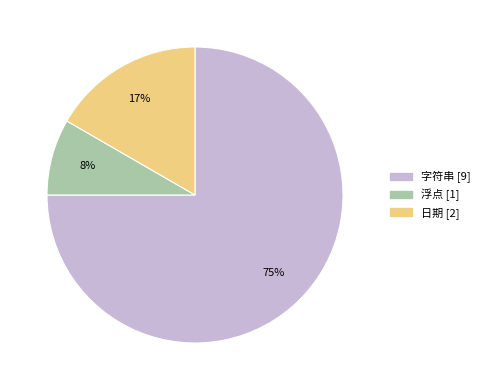

Is the sum of 日期 and 字符串 greater than half?

Yes